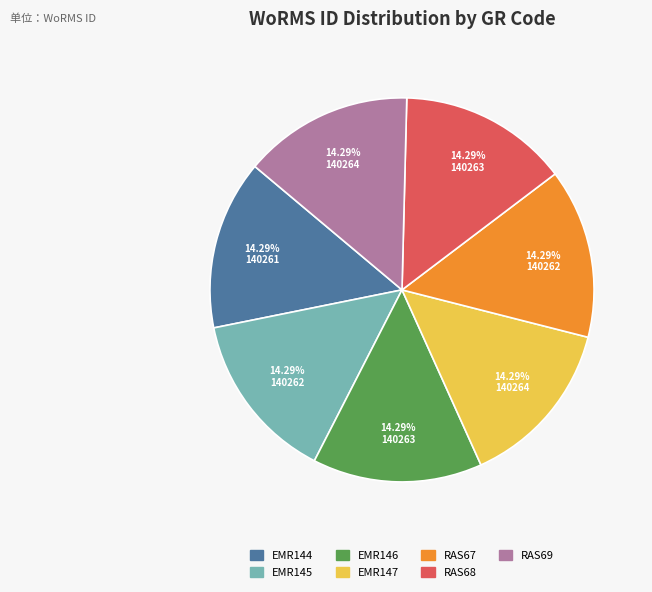

Is it true that RAS67 is 22% of the pie?

False